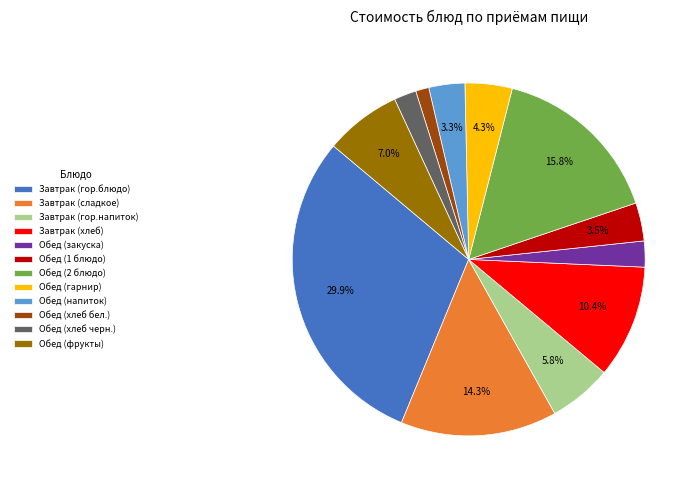

Is it true that Обед (закуска) is 2% of the pie?

True